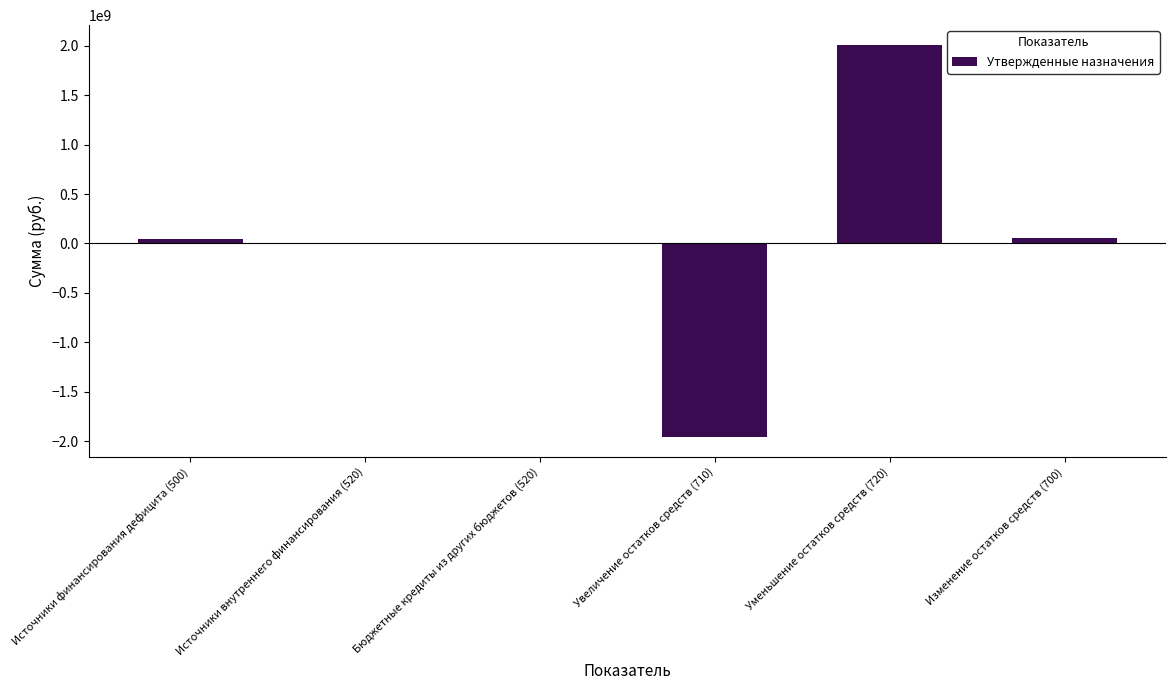

What is the sum of all values?

146053663.6